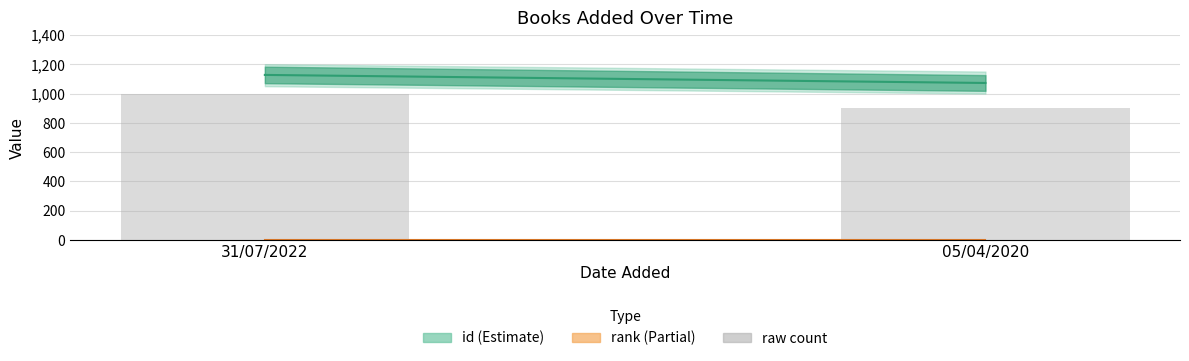

What is the label of the 2nd bar from the left?

05/04/2020